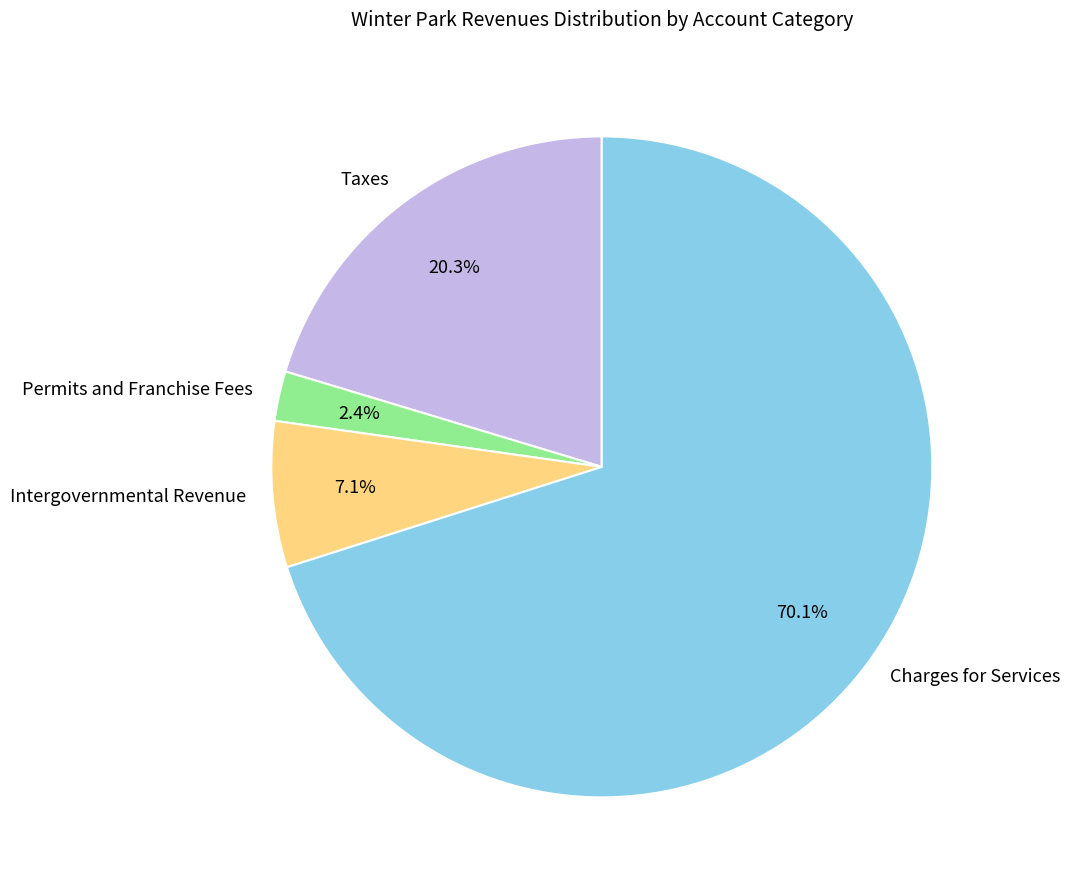

Which slice represents more than half of the pie?

Charges for Services